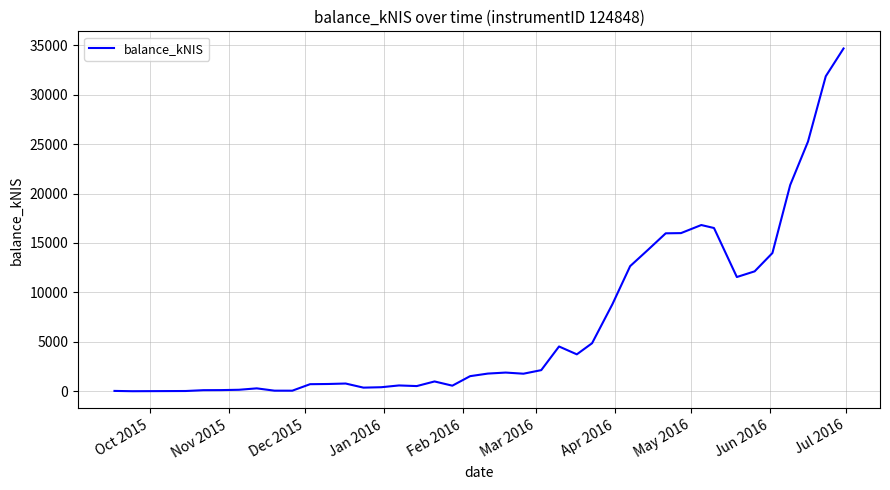

What is the greatest value displayed?

34682.4